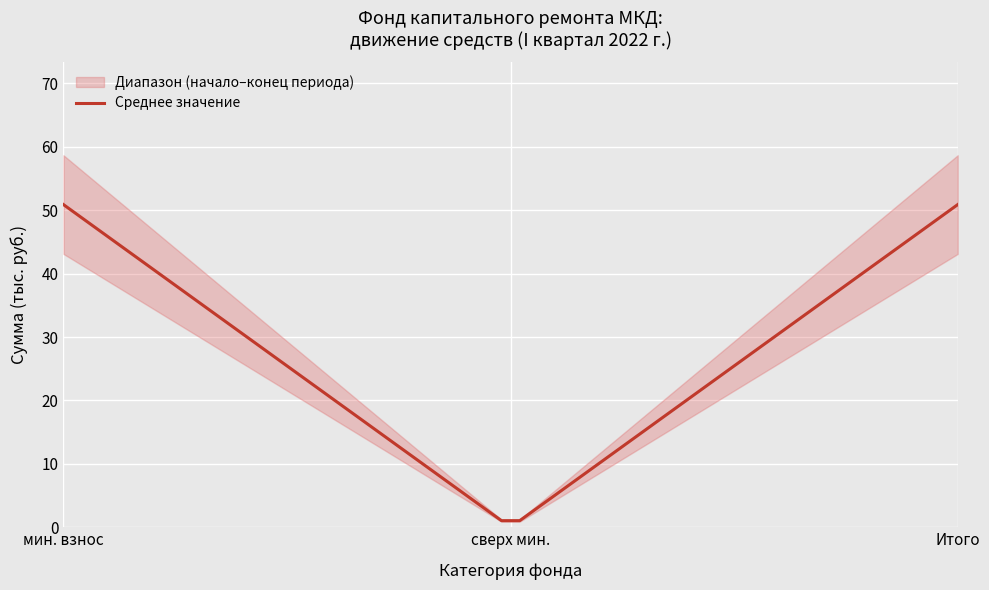

True or false: central has more than 2 interior local peaks.

False